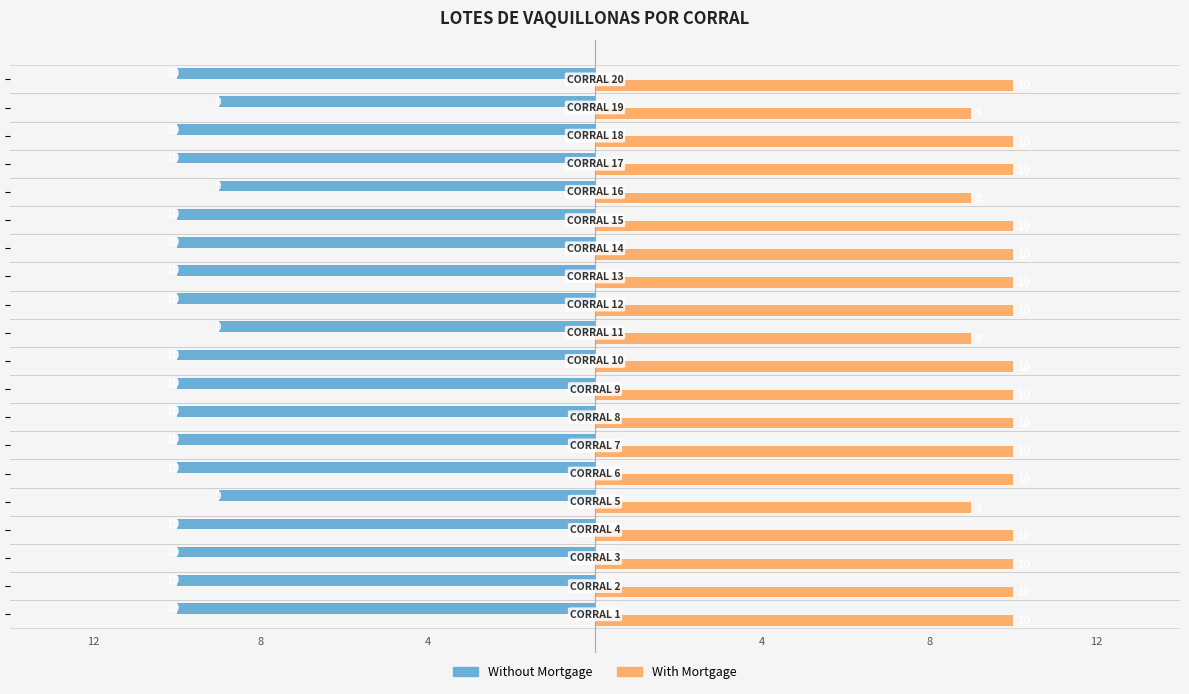

List the series in order of their peak value, highest first.

With Mortgage, Without Mortgage